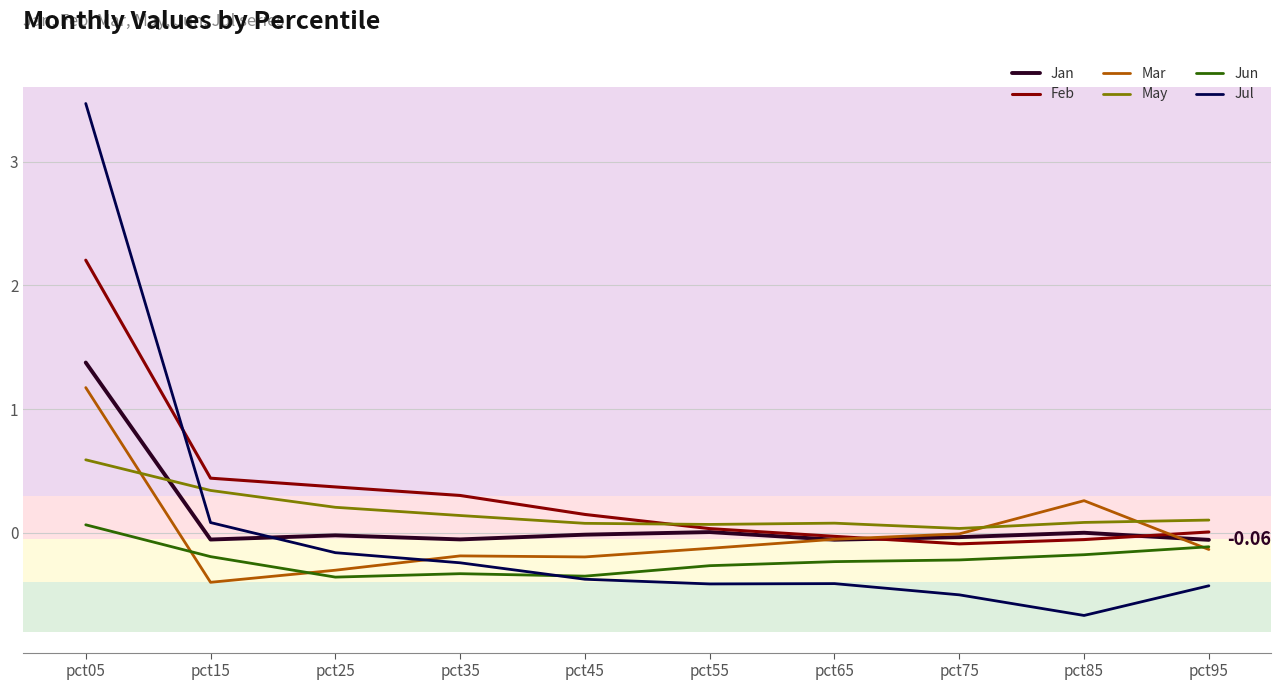

Which label corresponds to the smallest value in the chart?

pct85